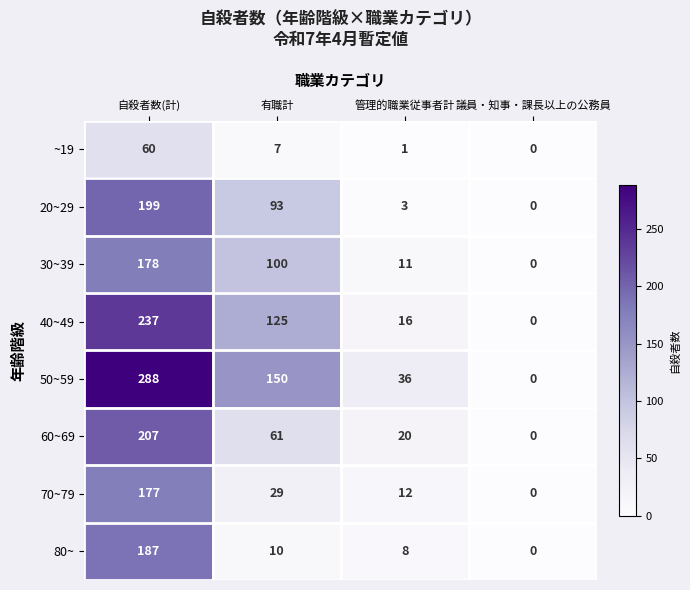

Rank the categories by 50~59 value from highest to lowest.

自殺者数(計), 有職計, 管理的職業従事者計, 議員・知事・課長以上の公務員